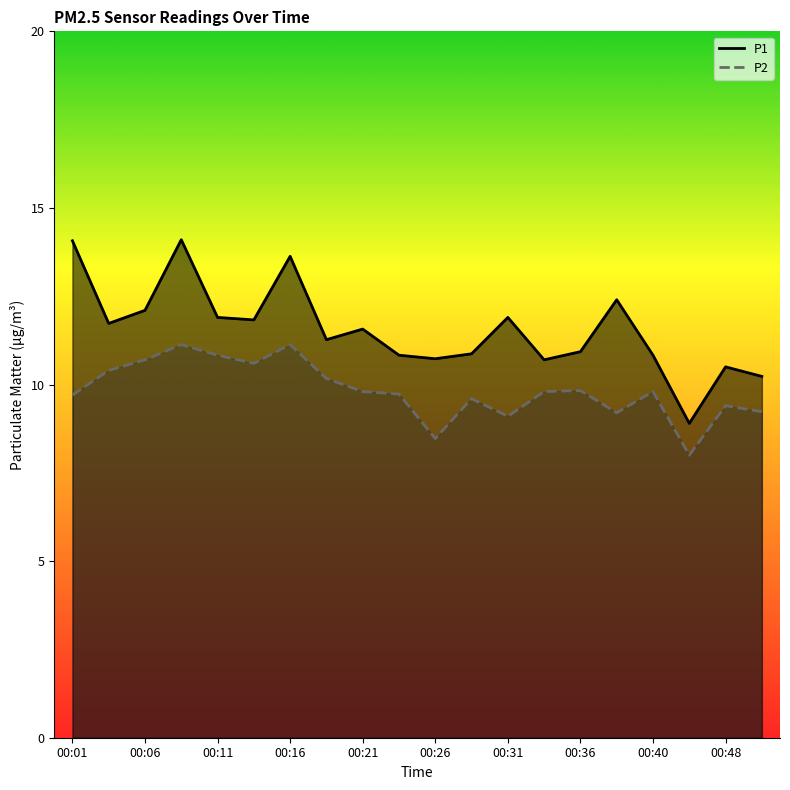

What is the difference between the maximum and minimum values in the P1 series?

5.2